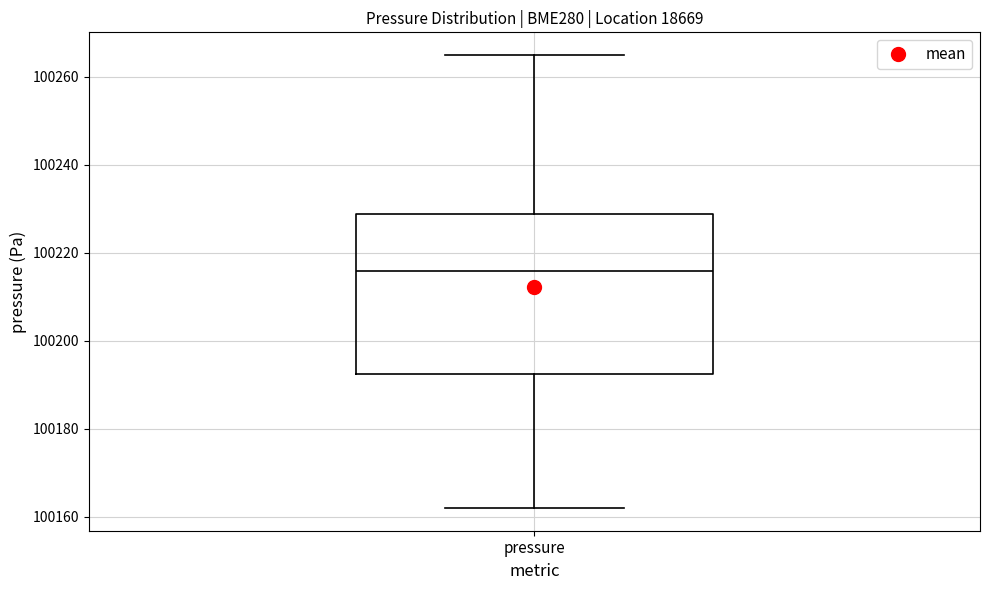

Read this box plot against the y-axis: the position of the median line, the range covered by the box, and the ends of both whiskers. The values are not printed on the chart, so give them approximately, as read against the axis.

median 100216, box 100192 to 100228, whiskers 100162 to 100264